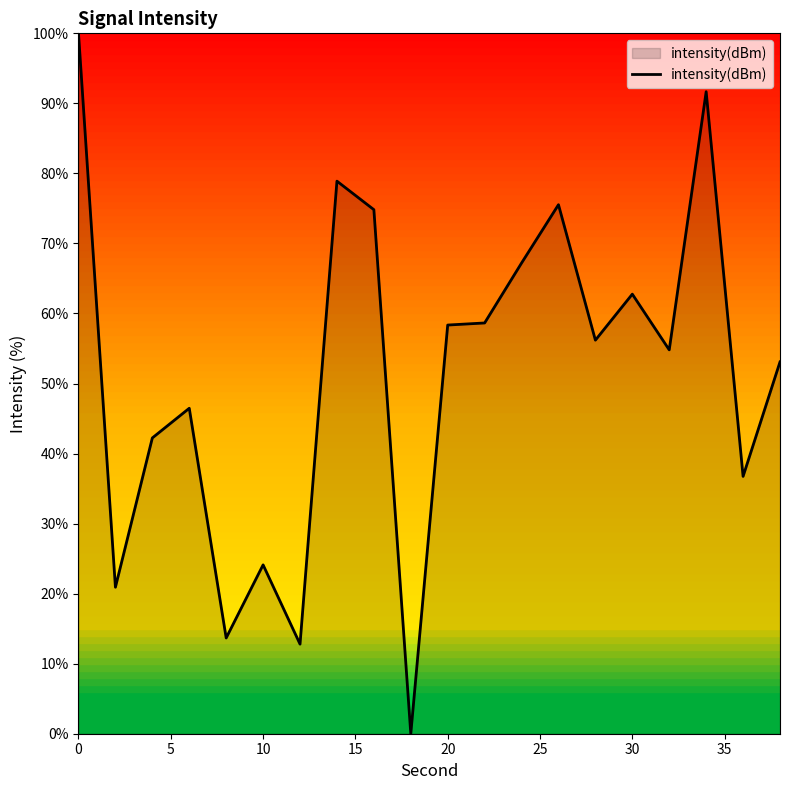

What is the difference between the maximum and minimum values?

100.0